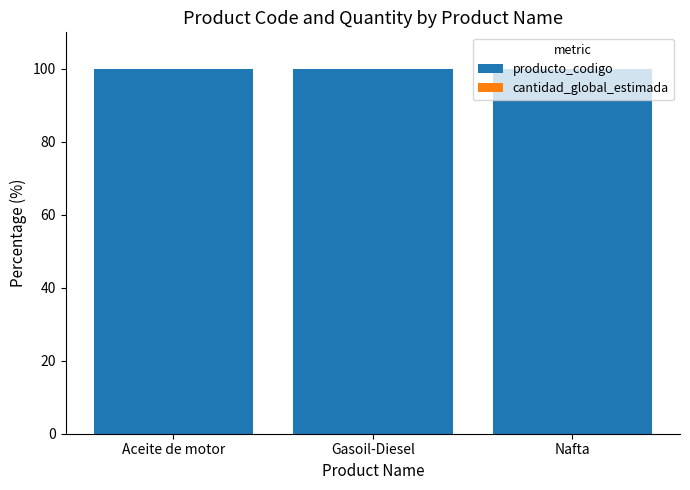

The producto_codigo series shows 169.7 at Aceite de motor. True or false?

False